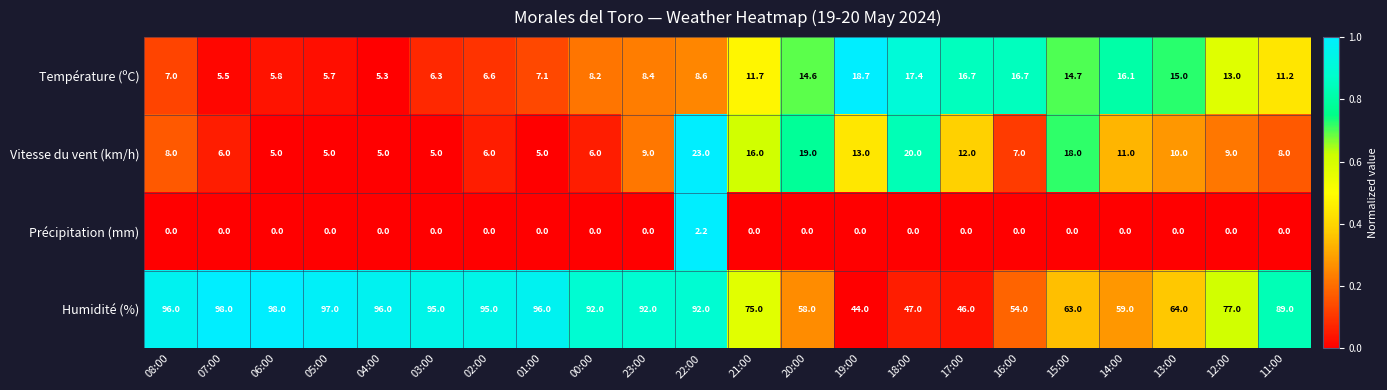

What is the total value across all series at 06:00?

108.8